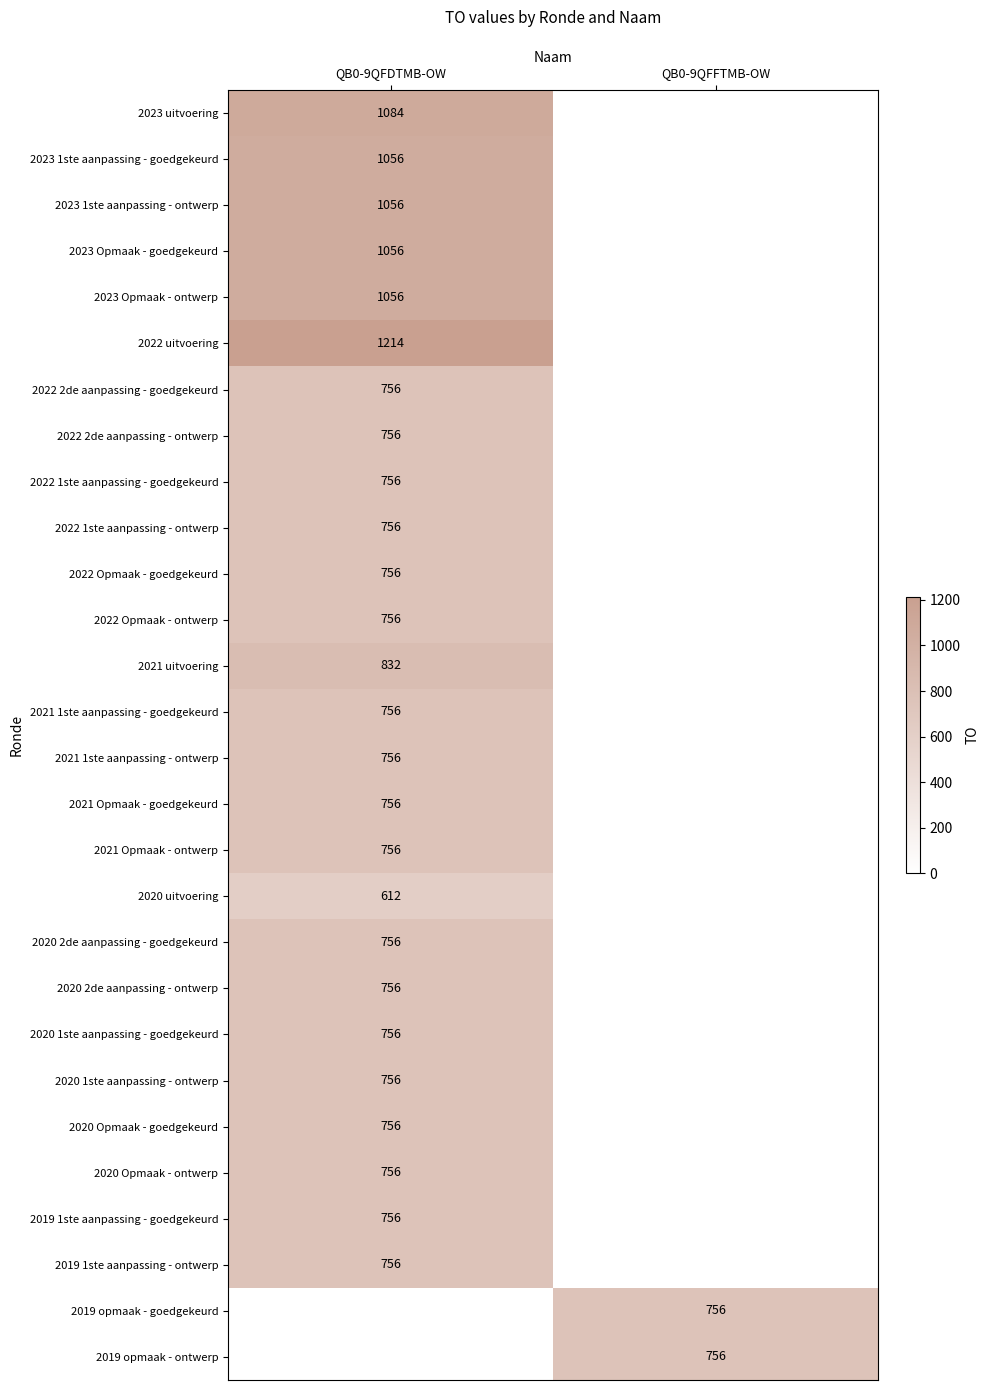

At which category is the sum across all series the highest?

QB0-9QFDTMB-OW